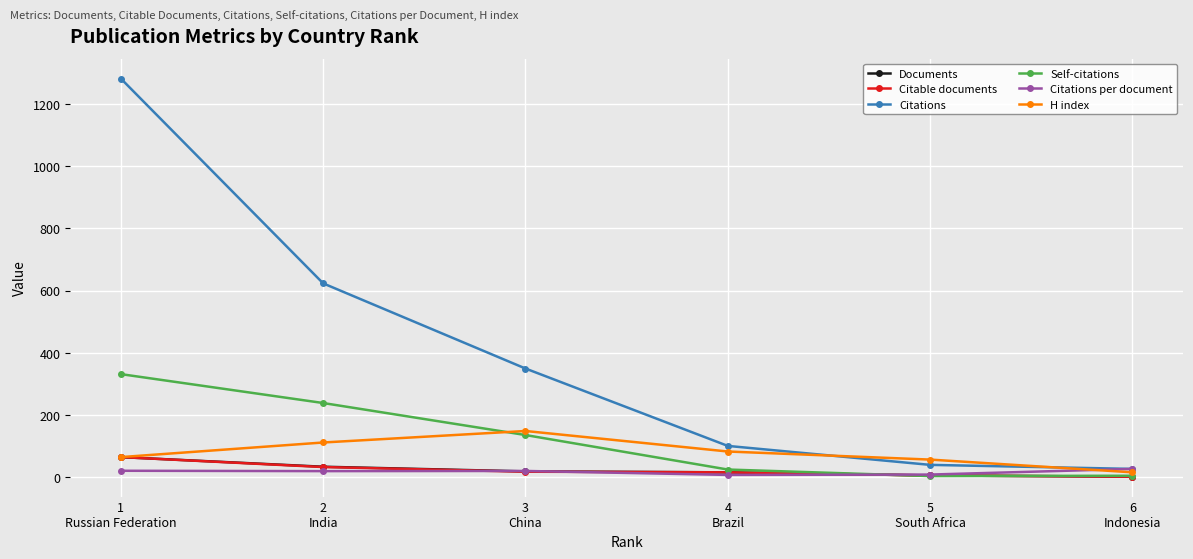

Is it true that Citable documents equals 1.0 at 6
Indonesia?

True